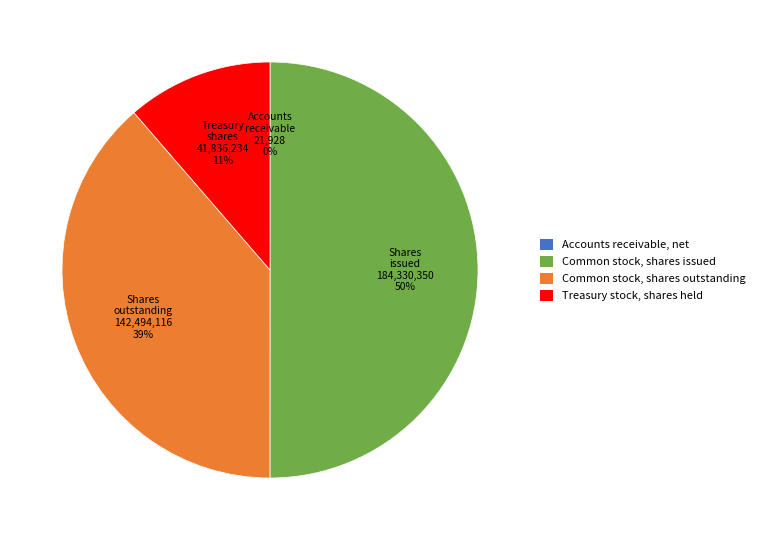

To the nearest percent, what is the difference between the largest and smallest slice percentages?

50%